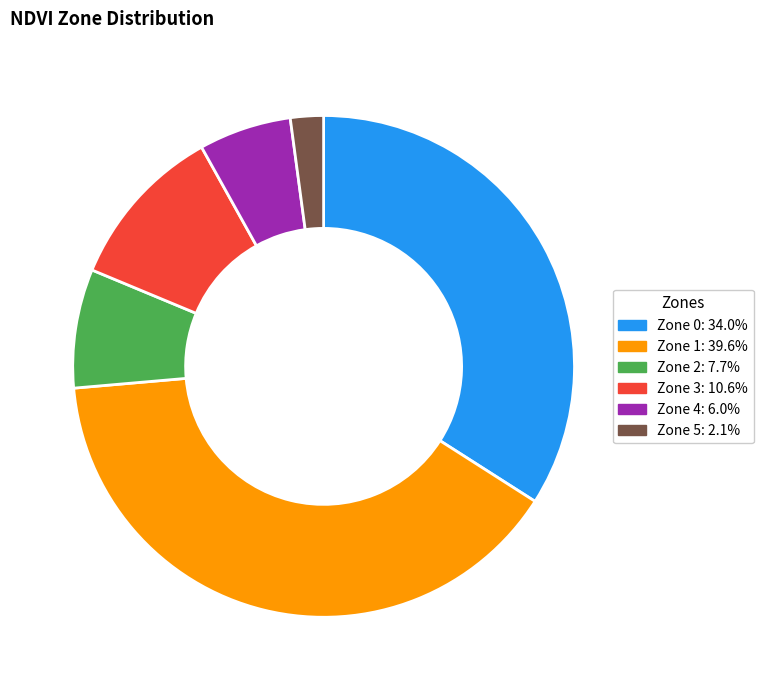

Approximately how many times larger is the value at Zone 4 compared to Zone 3?

0.6